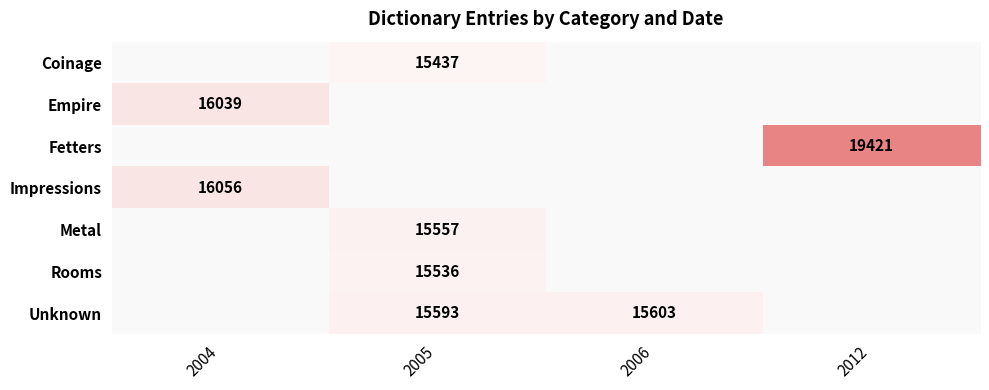

The value of Fetters at 2012 is 4674. True or false?

False